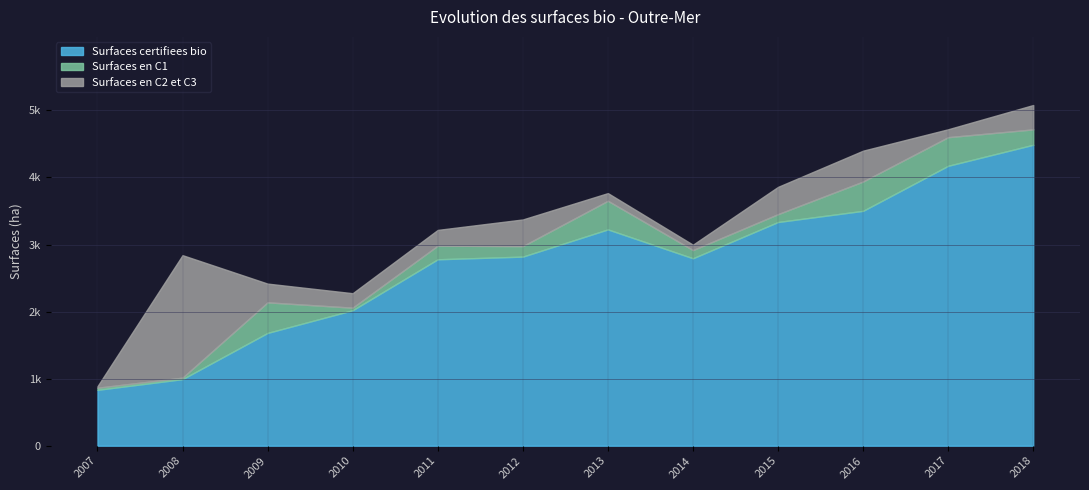

At which label does Surfaces en C1 first exceed 203?

2009